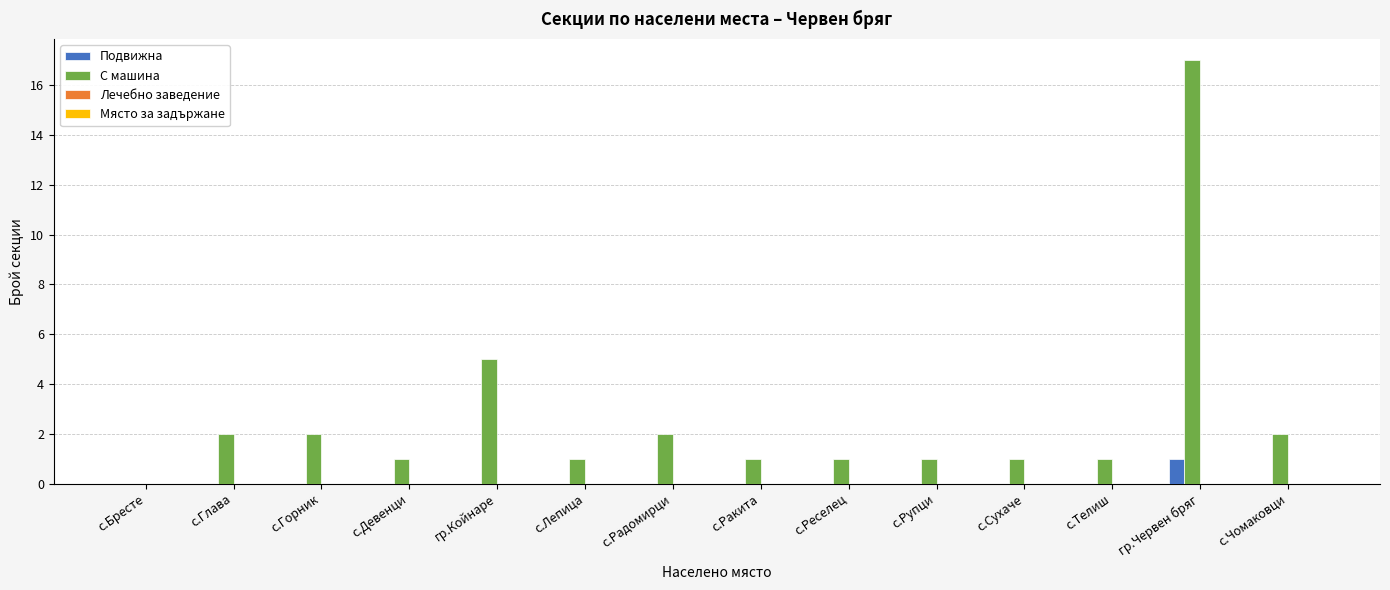

How many values in С машина are above zero?

13